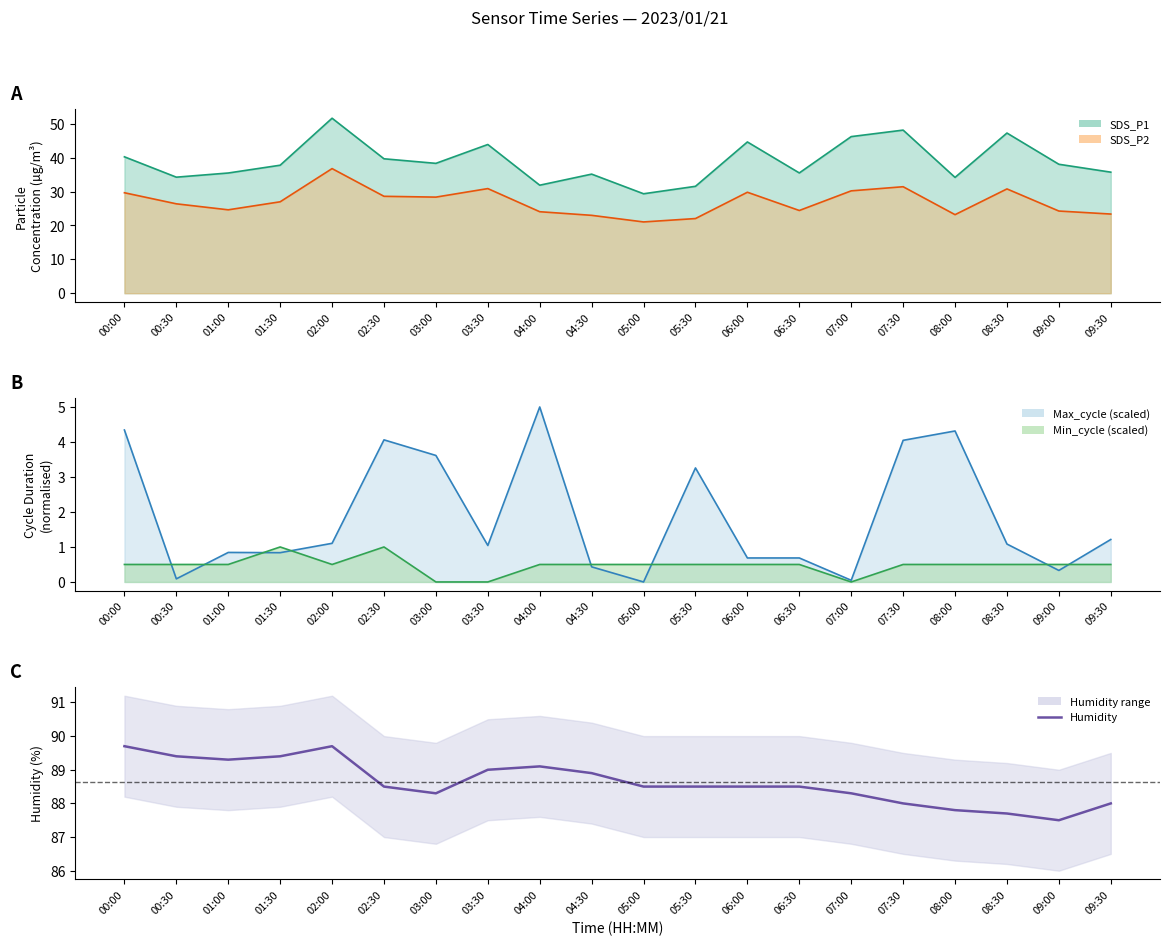

The chart shows a value of 61.0 at 06:00. True or false?

False